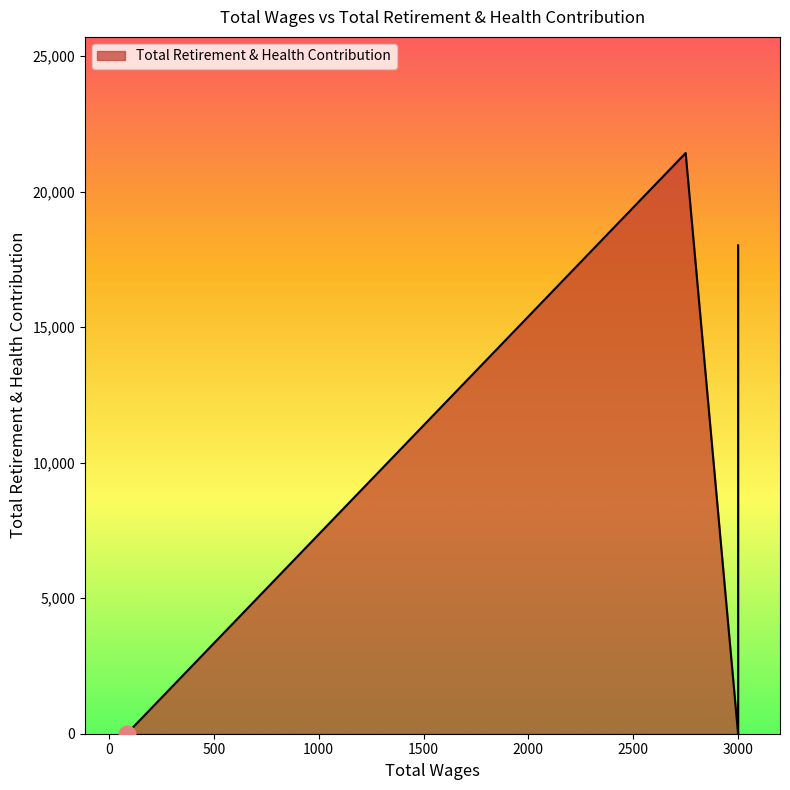

Which category has the highest value across all series?

2750